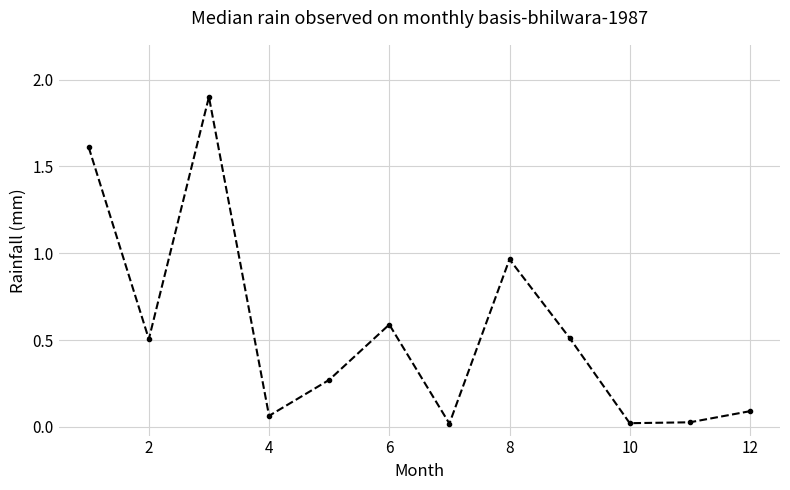

What is the difference between the maximum and minimum values?

1.9